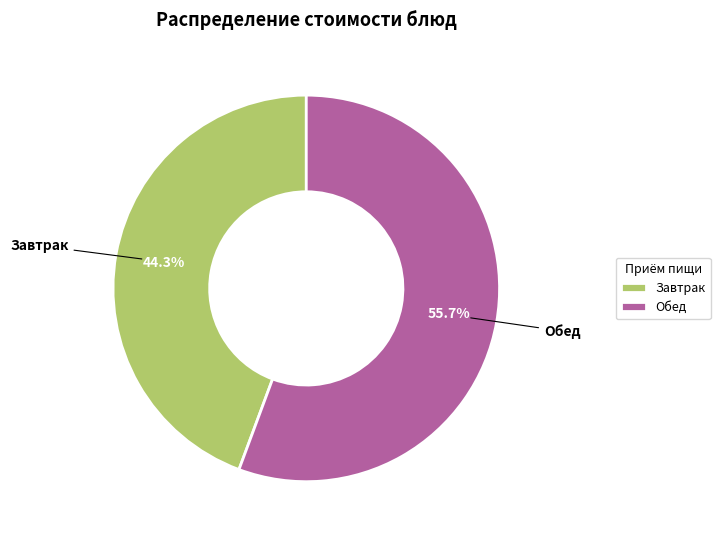

Does Обед represent more than half of the total?

Yes